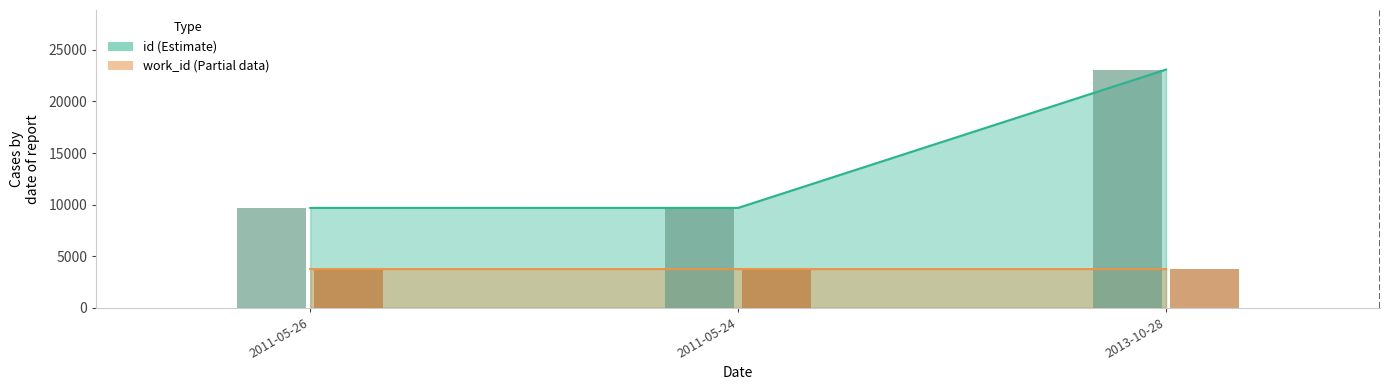

Reading right to left, extract all data points from this chart.

id: 2013-10-28=23091	2011-05-24=9684	2011-05-26=9682
work_id: 2013-10-28=3753	2011-05-24=3753	2011-05-26=3752